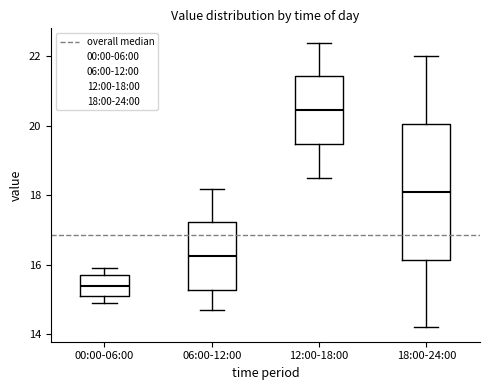

Which box's median line is the highest?

12:00-18:00